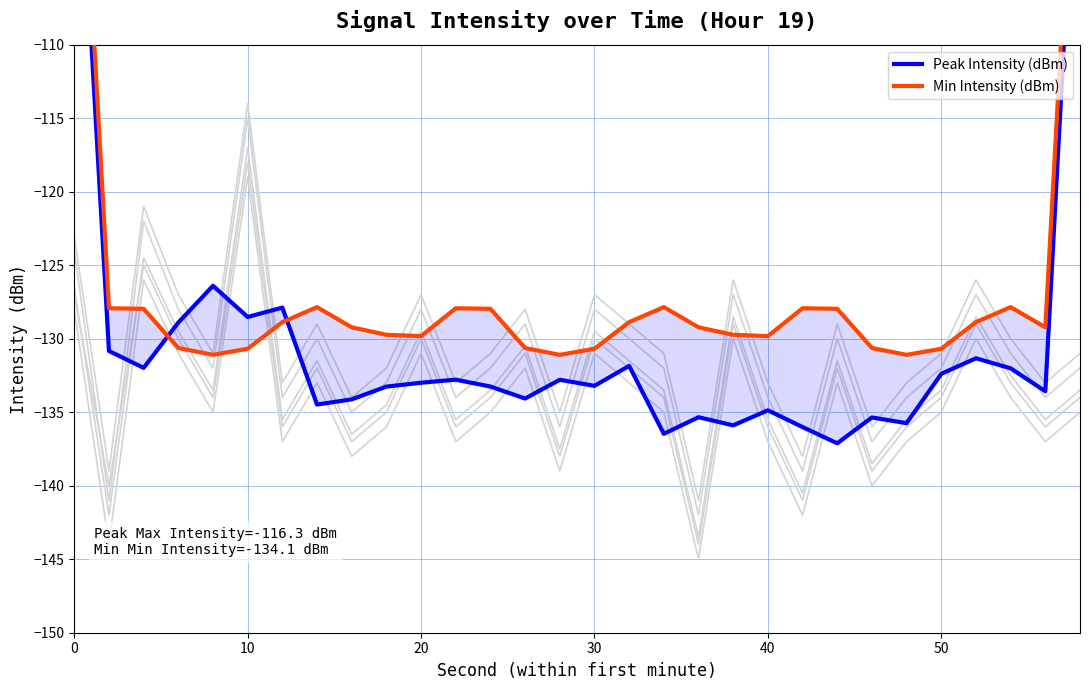

In bg4, how many points are higher than both neighbors (excluding endpoints)?

9